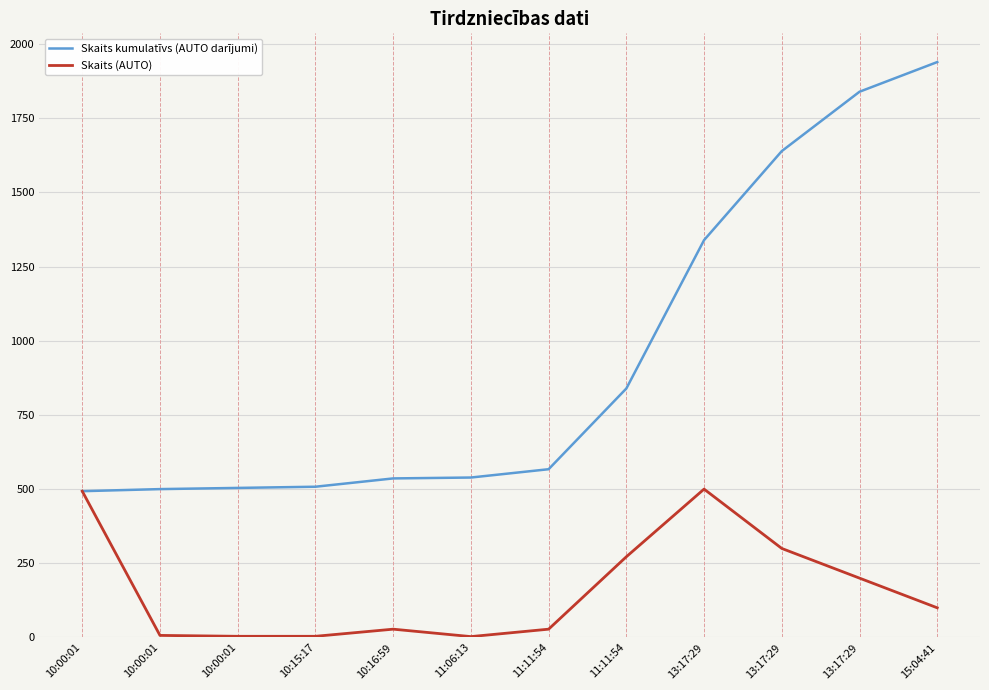

At which label is Skaits (AUTO) closest to 251?

11:11:54